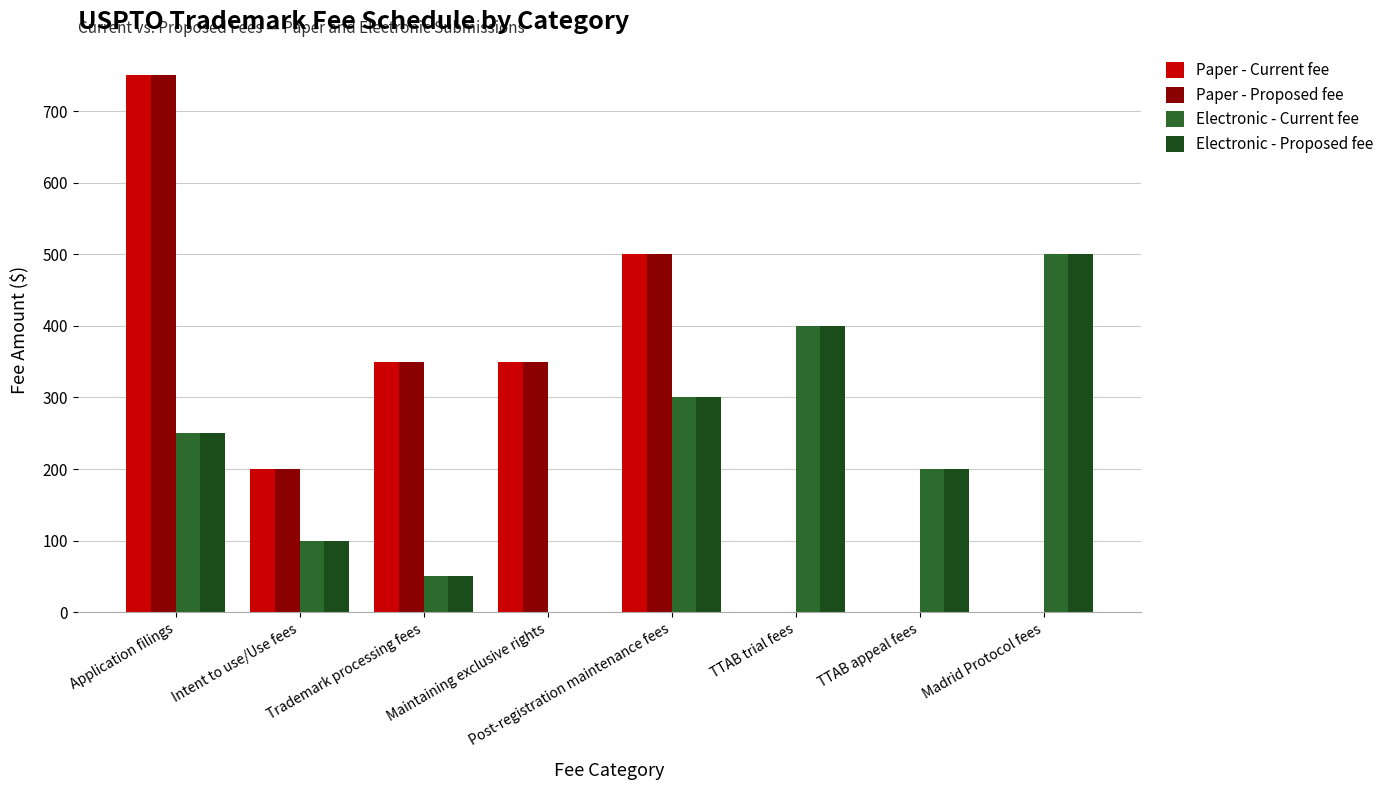

What position from the left is Trademark processing fees?

3